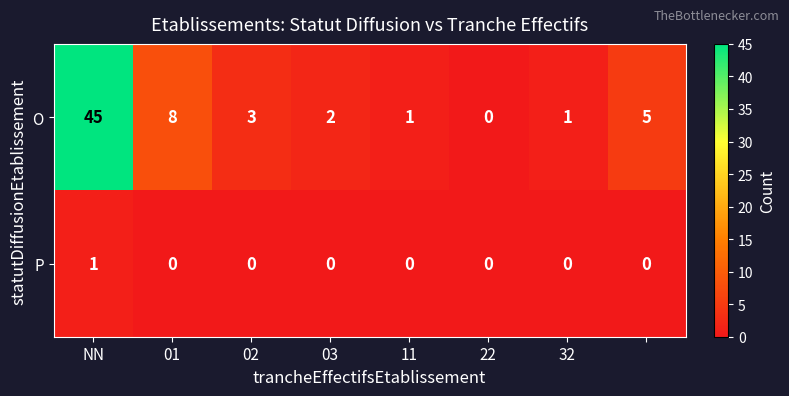

Which series has the widest spread of values?

O